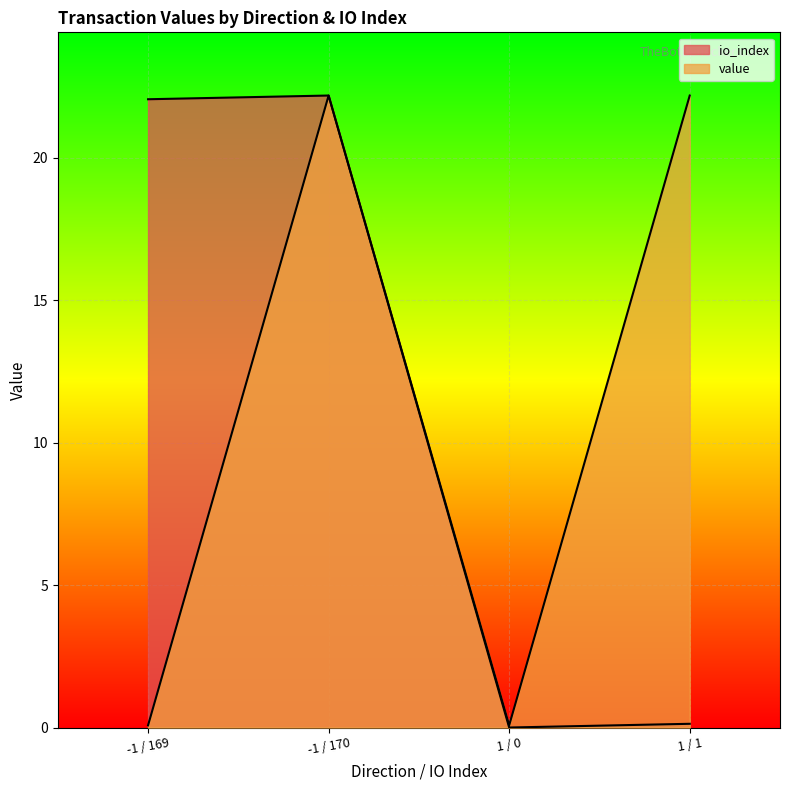

True or false: io_index and value cross at least once.

False